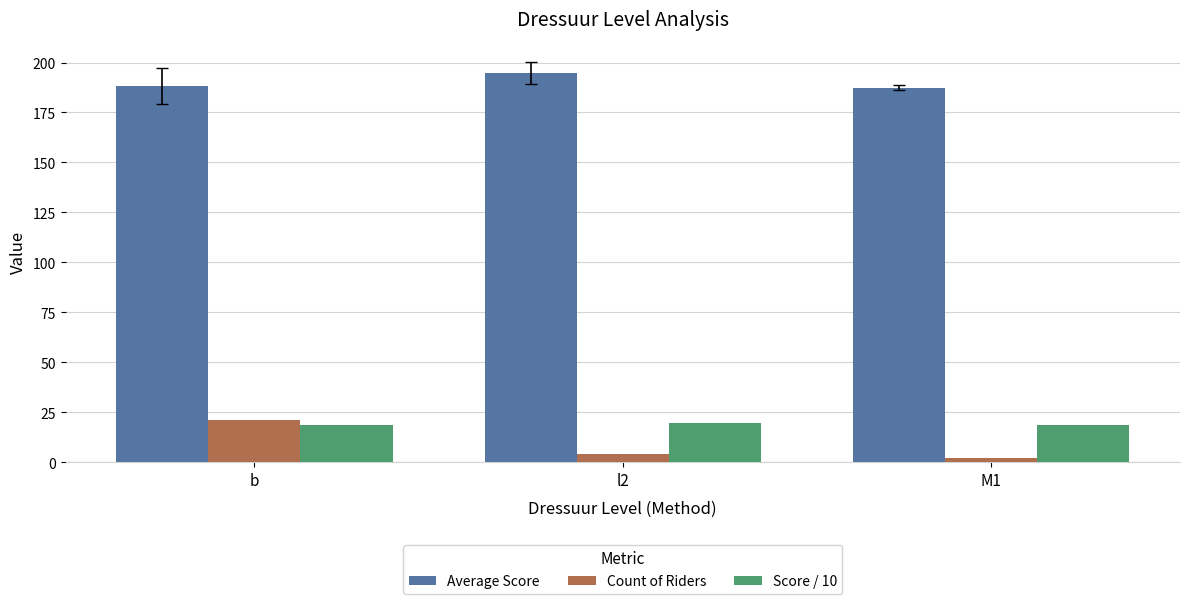

What is the maximum value for Average Score?

194.8